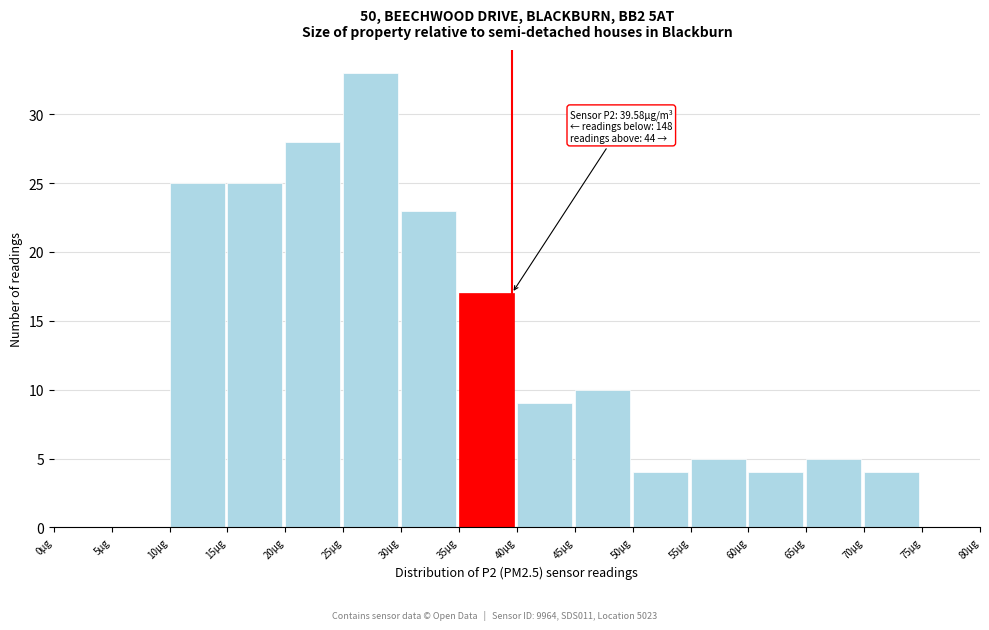

Over which range of the x-axis is the bar tallest?

25 to 30